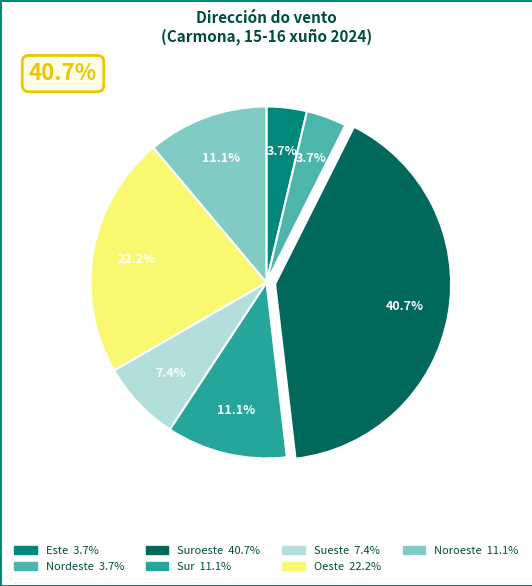

How many slices are in this pie chart?

7